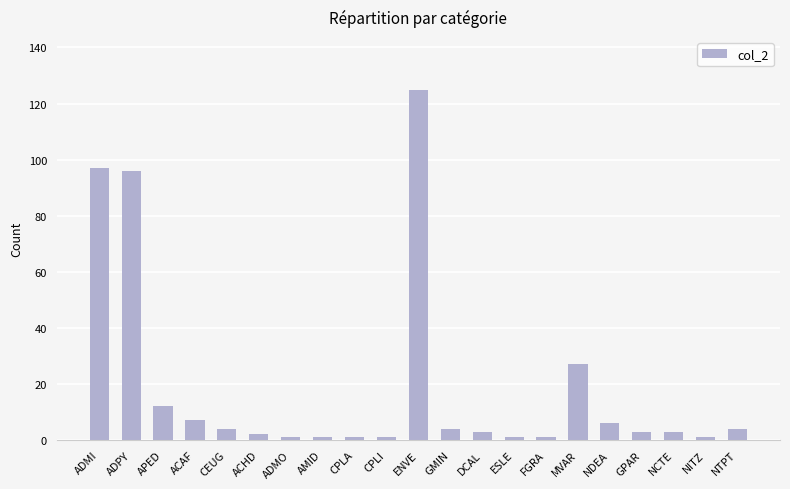

What is the change in value from ADMI to ESLE?

-96